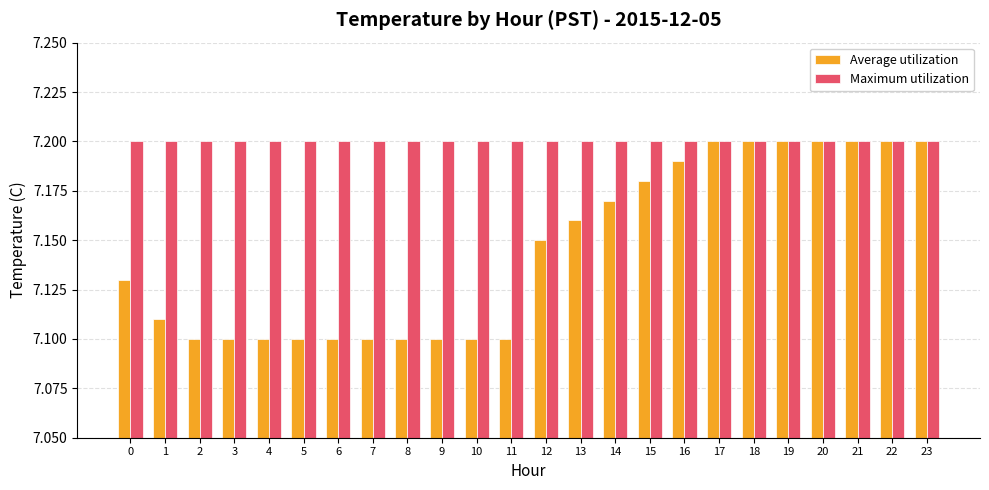

At how many categories does at least one series exceed 7?

24